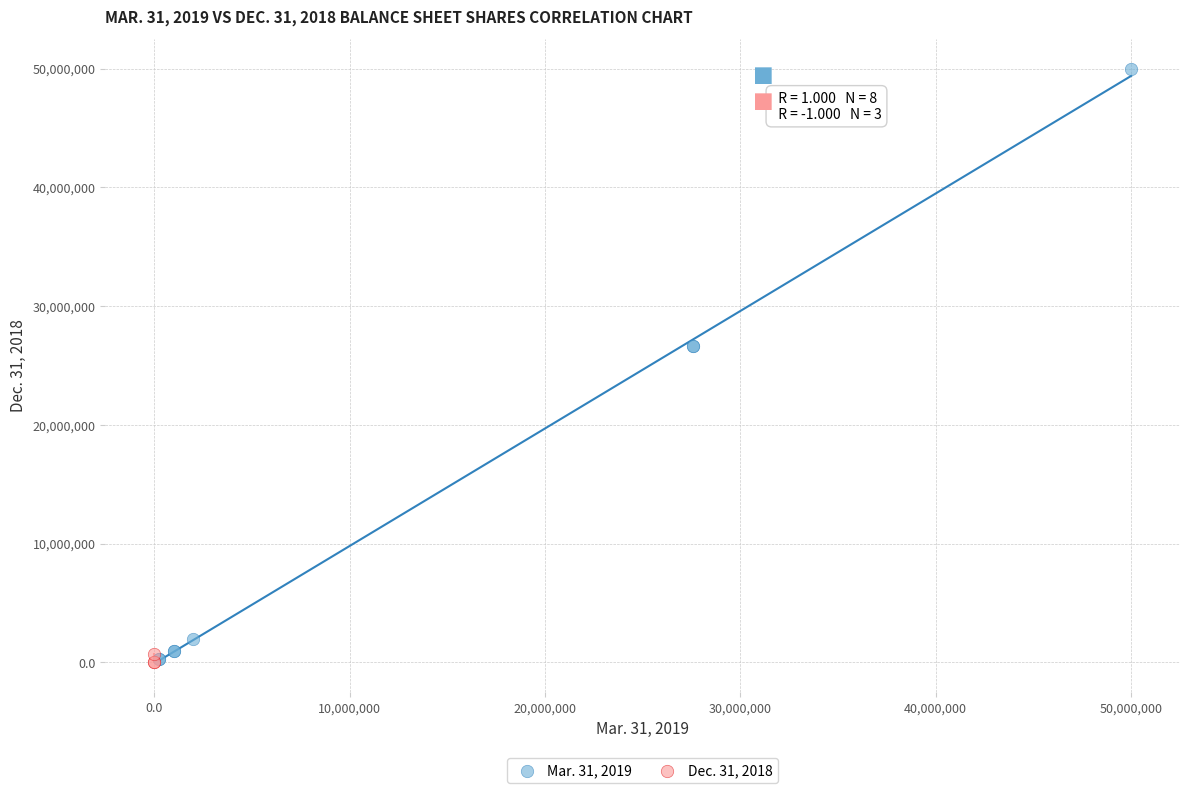

Which series reaches the maximum Y coordinate?

Mar. 31, 2019